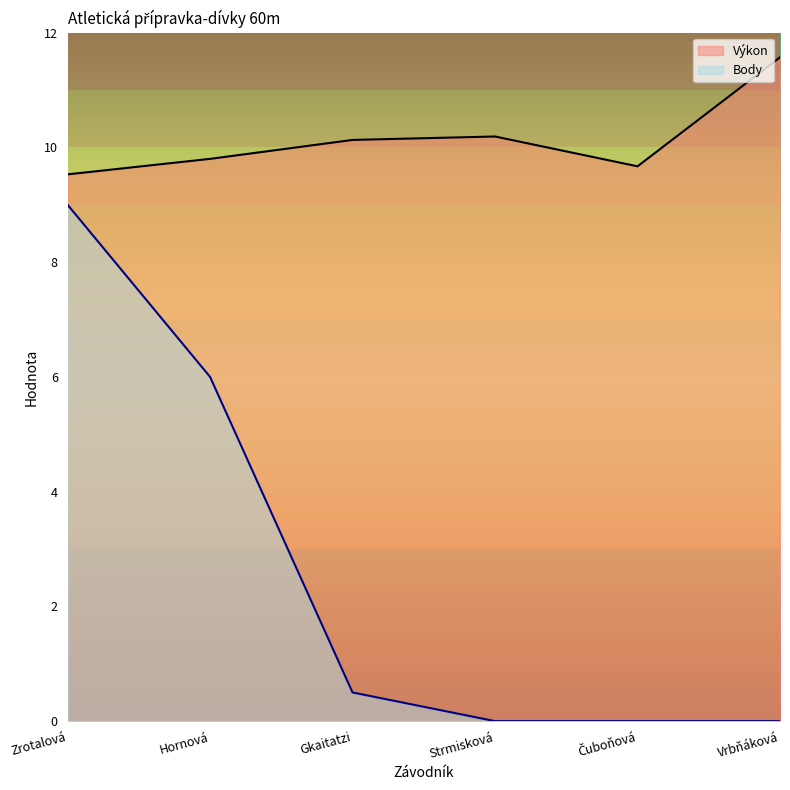

True or false: Výkon has more than 0 interior local peaks.

True